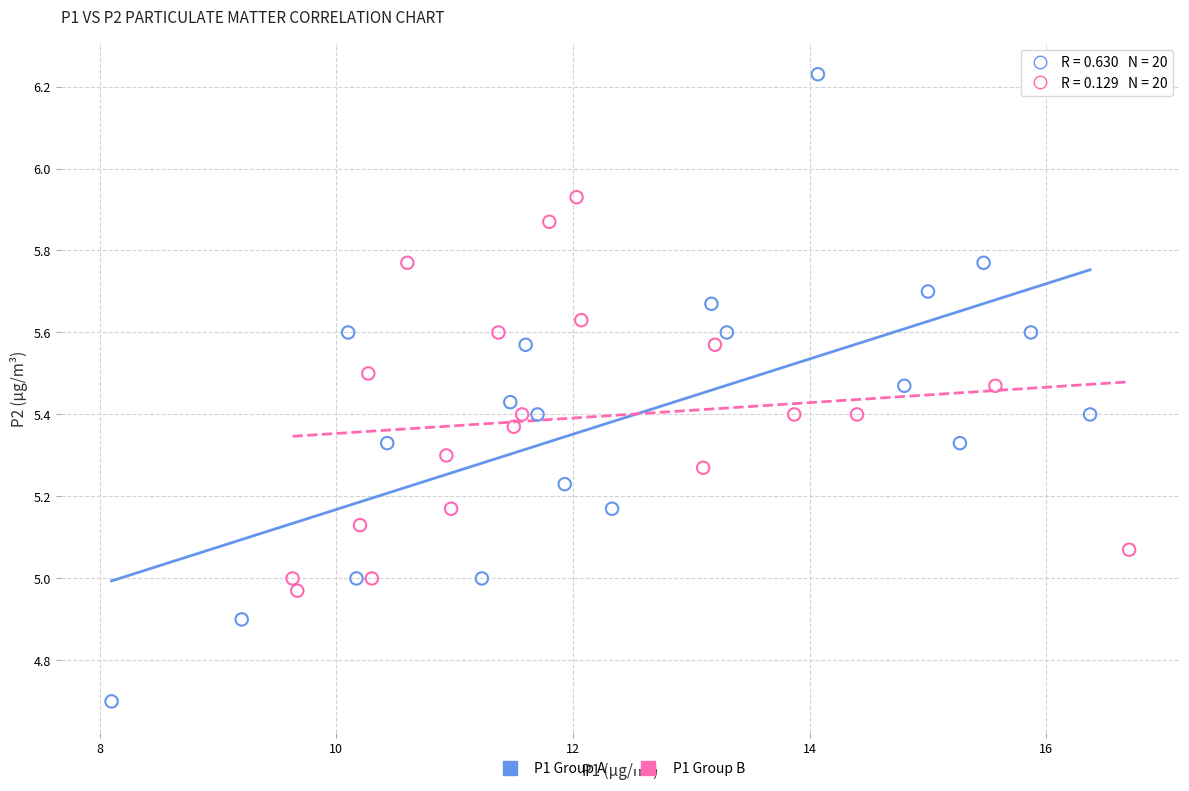

Which series contains the highest Y value?

P1 Group A